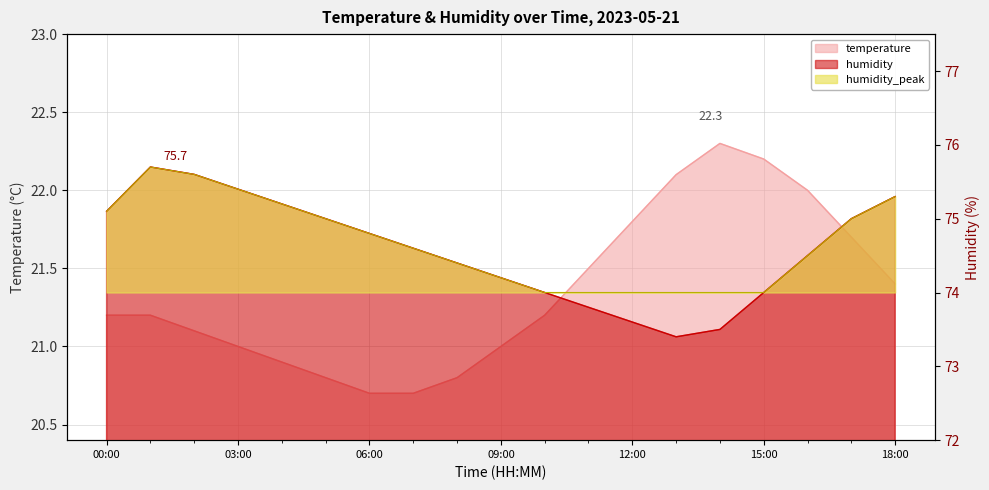

Where is humidity nearest to the value 74?

10:00